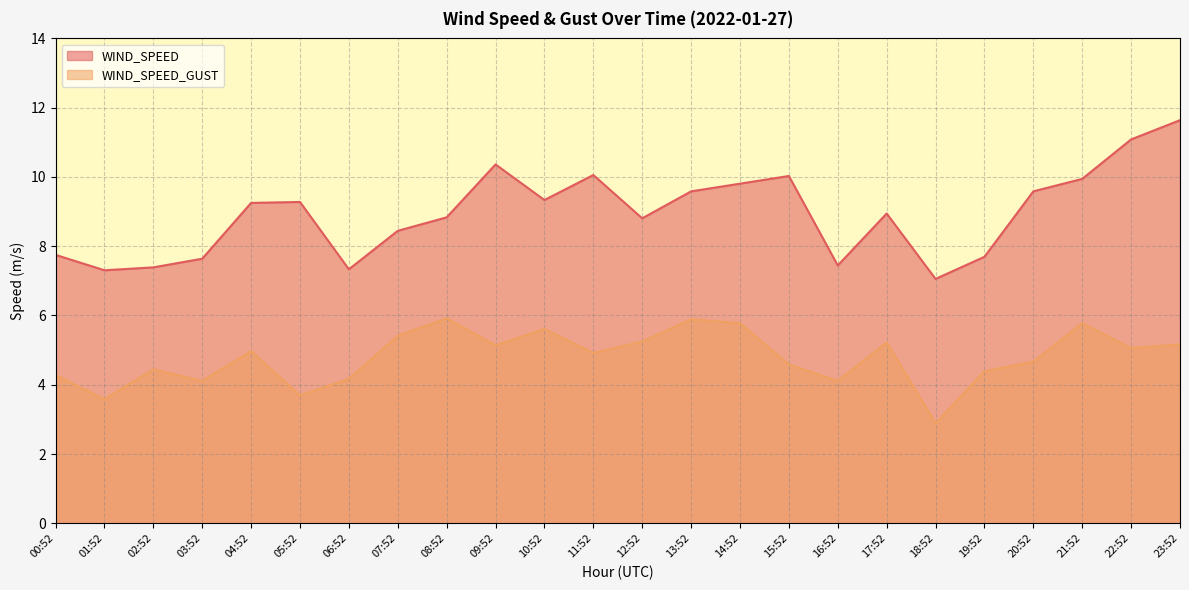

Is the value of WIND_SPEED at 09:52 greater than the value of WIND_SPEED_GUST at 00:52?

Yes